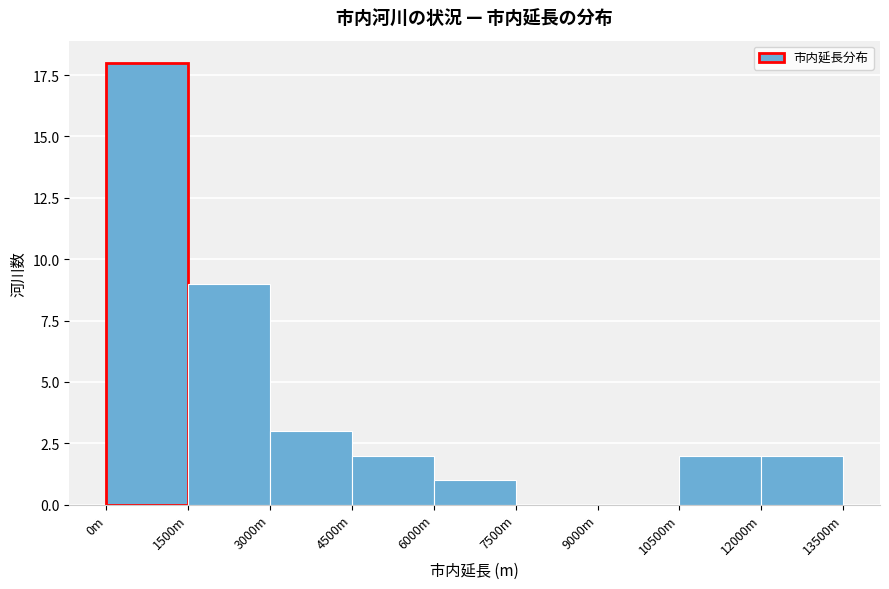

Reading left to right, transcribe all the data shown in this chart.

0m=18	1500m=9	3000m=3	4500m=2	6000m=1	7500m=0	9000m=0	10500m=2	12000m=2